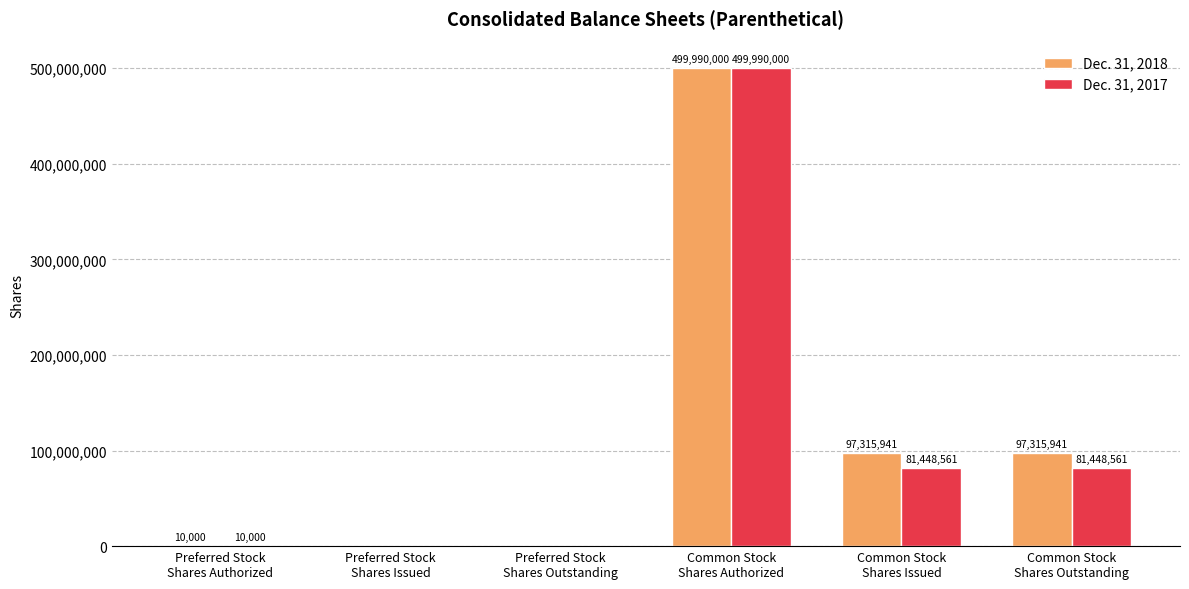

What is the greatest value displayed?

499990000